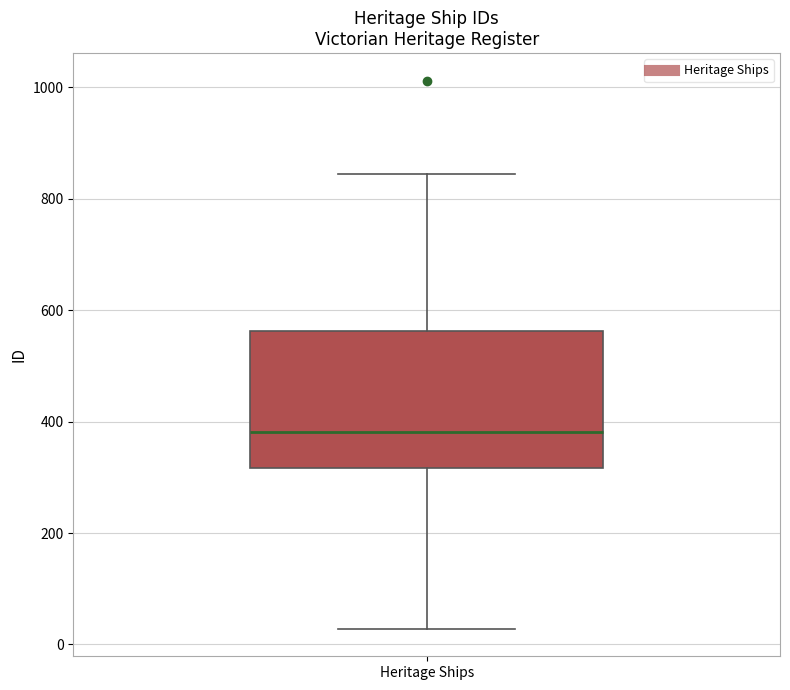

Transcribe this box plot: give where the median line is, the range the box spans, and where the two whiskers end, as read against the y-axis. The values are not printed on the chart, so give them approximately, as read against the axis.

median 380, box 320 to 560, whiskers 20 to 840